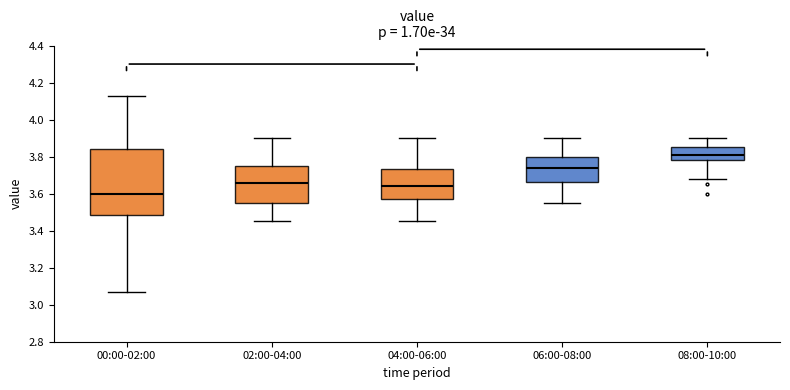

Where is the upper edge of the box for 06:00-08:00 on the y-axis? The values are not printed on the chart, so give them approximately, as read against the axis.

3.80